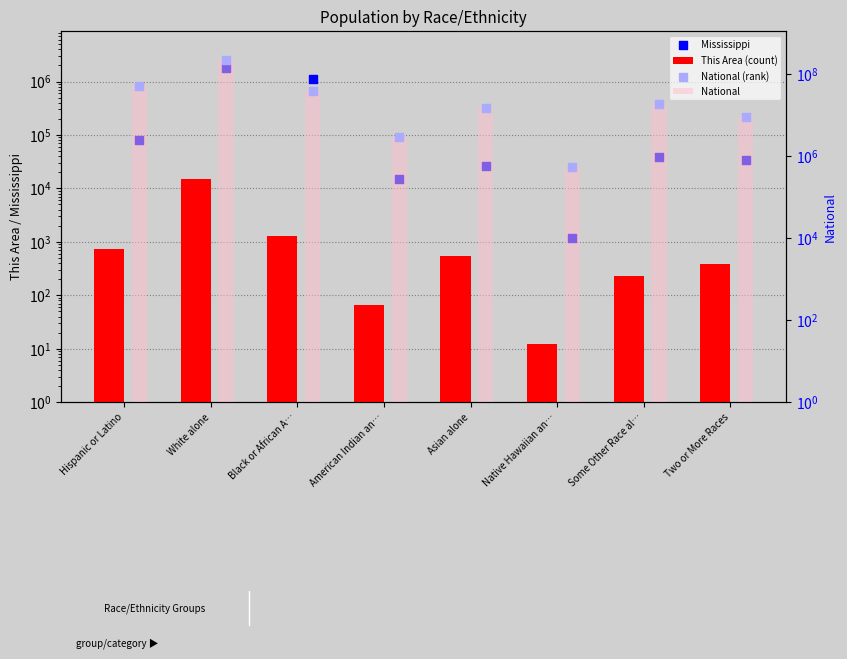

Which series contains the lowest Y value?

This Area (count)